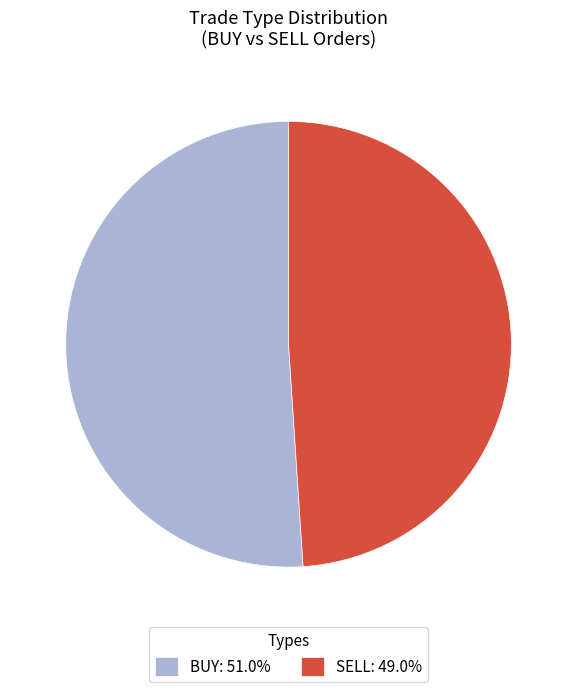

Which category has the biggest portion of the pie?

BUY